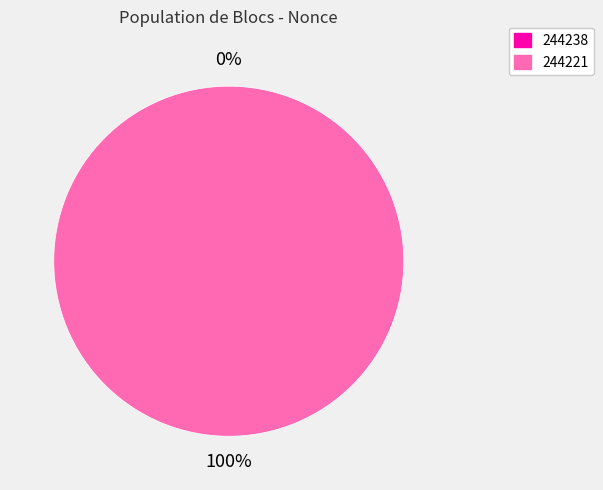

Rank the categories by value from highest to lowest.

244221, 244238